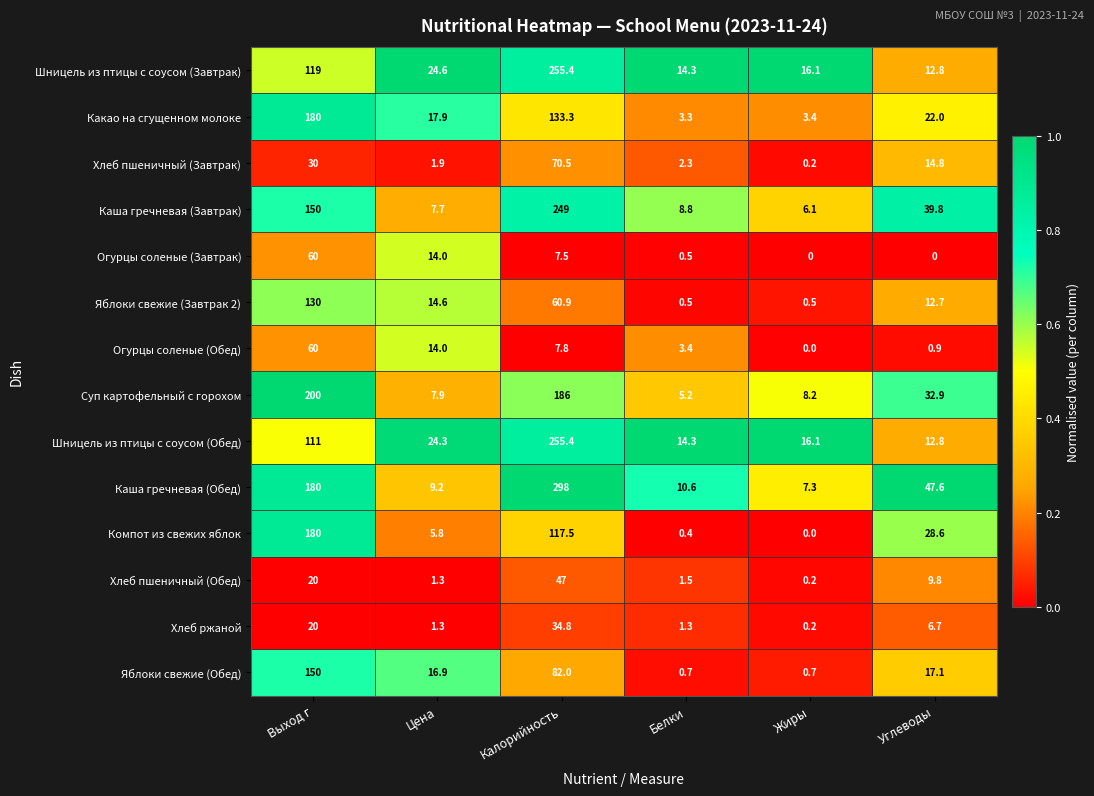

Which series has the largest total across all categories?

Каша гречневая (Обед)